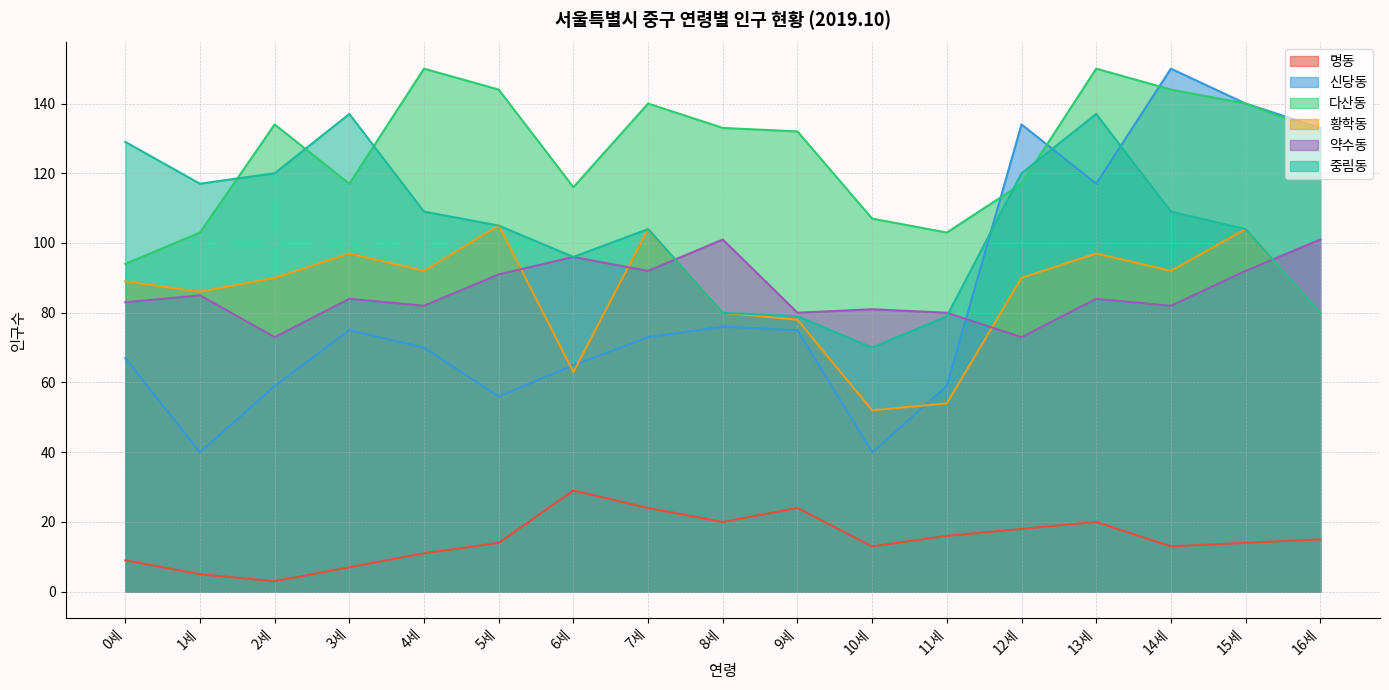

At which category does 약수동 reach its first local valley?

2세